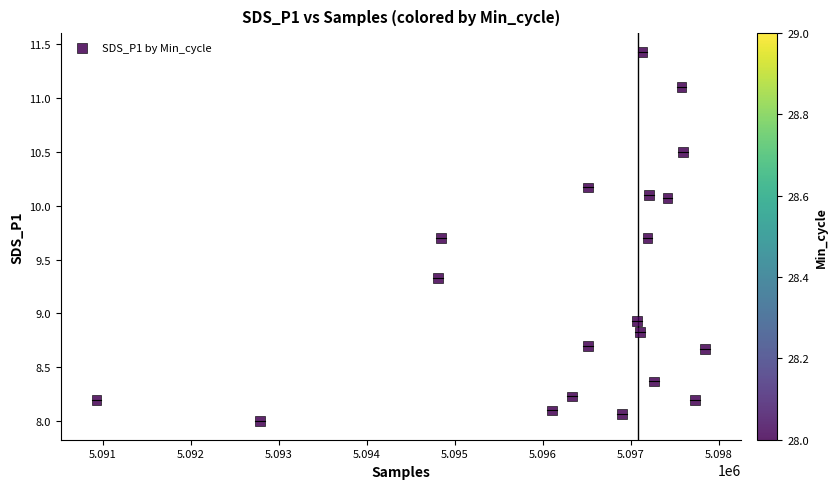

What is the range of X values (max minus min)?

6916.0